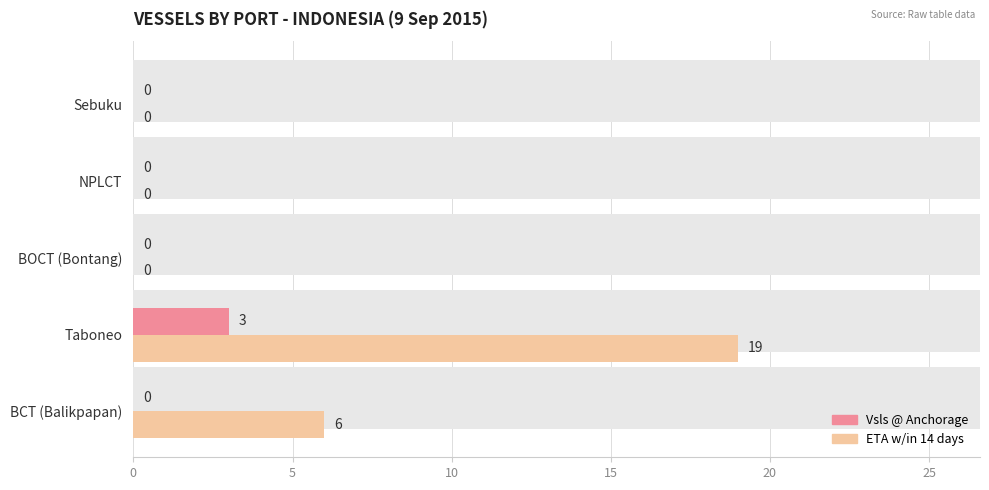

How many values in the Vsls @ Anchorage series exceed 0?

1